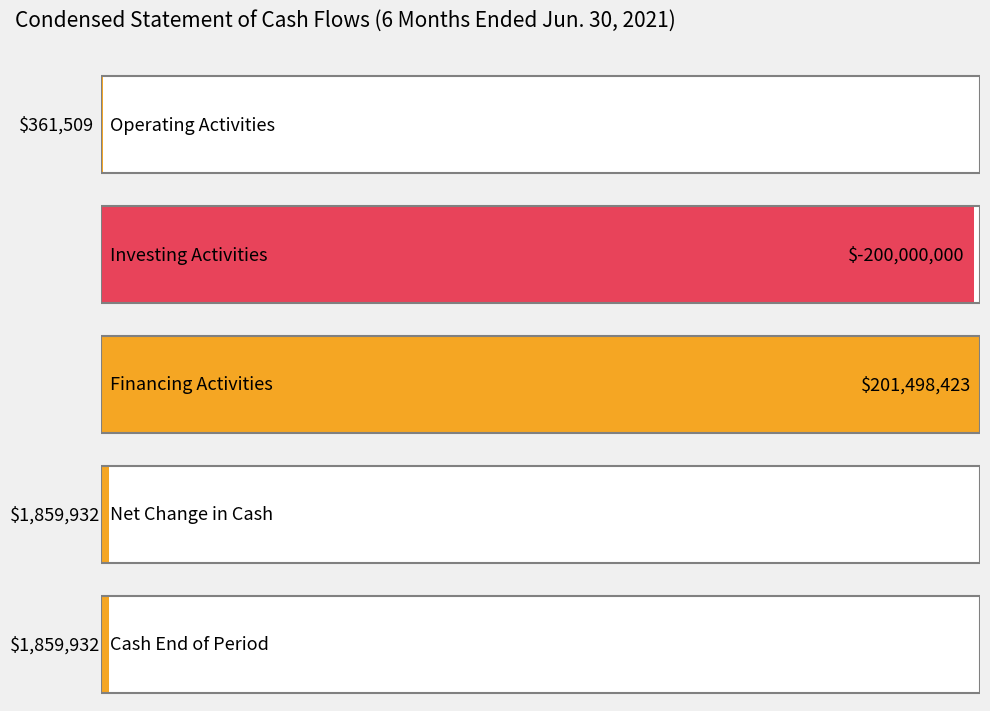

Read the value at Operating Activities, to the nearest 50.

361500